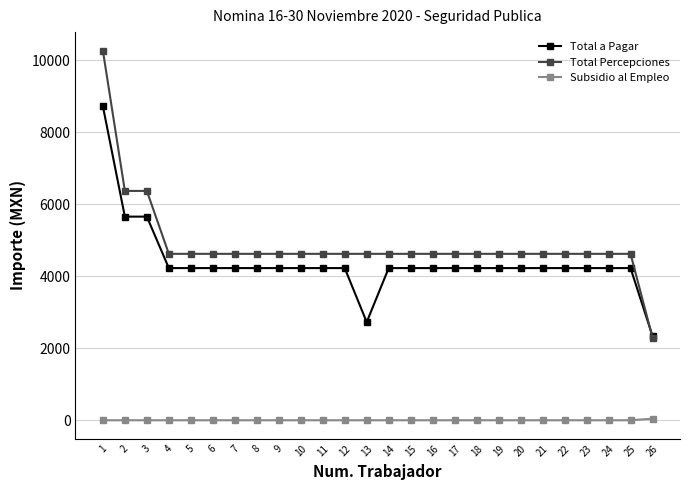

At which label does Total Percepciones first exceed 4621?

1